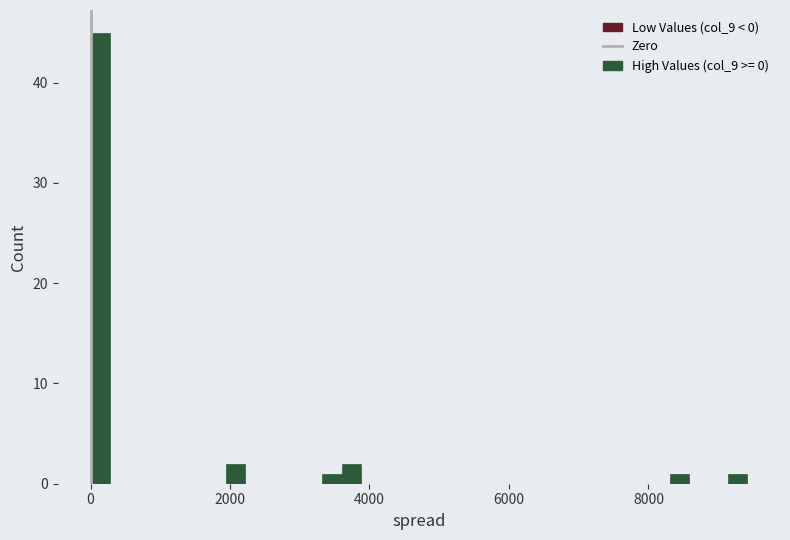

Around what value on the x-axis is the tallest bar? Give the approximate position of its centre, as read against the axis.

200